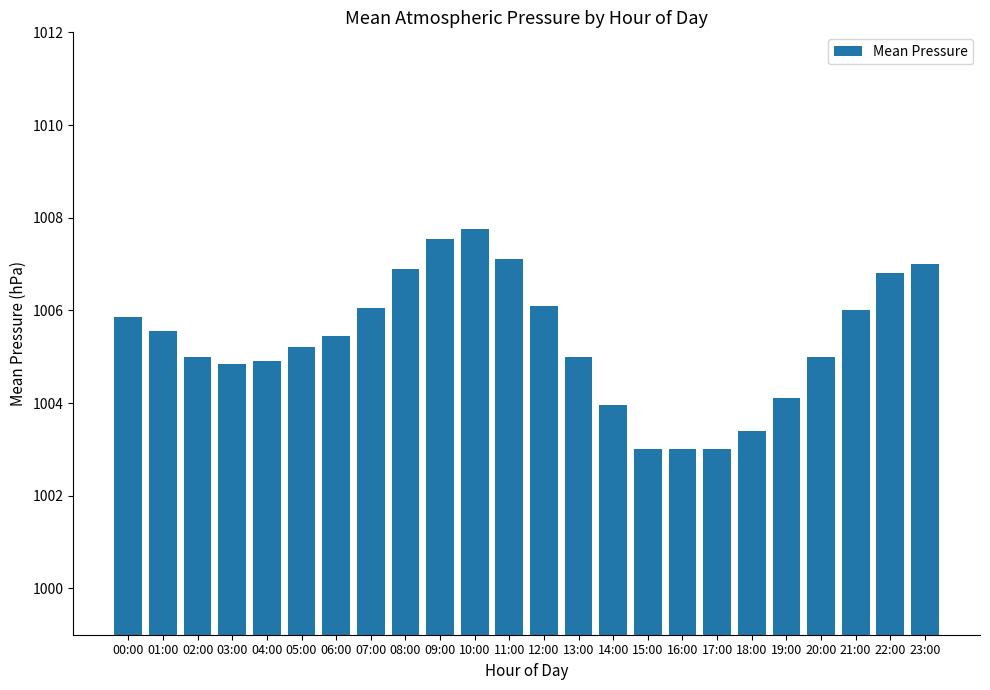

What is the minimum value shown in the chart?

1003.0